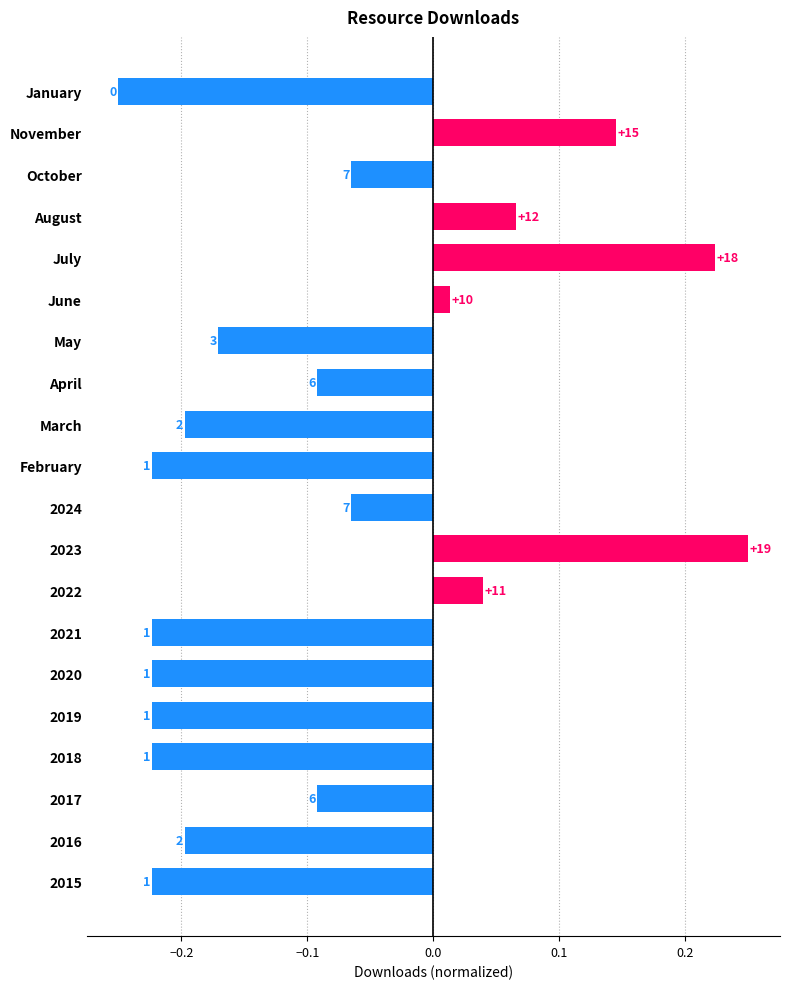

Are the bars horizontal?

Yes